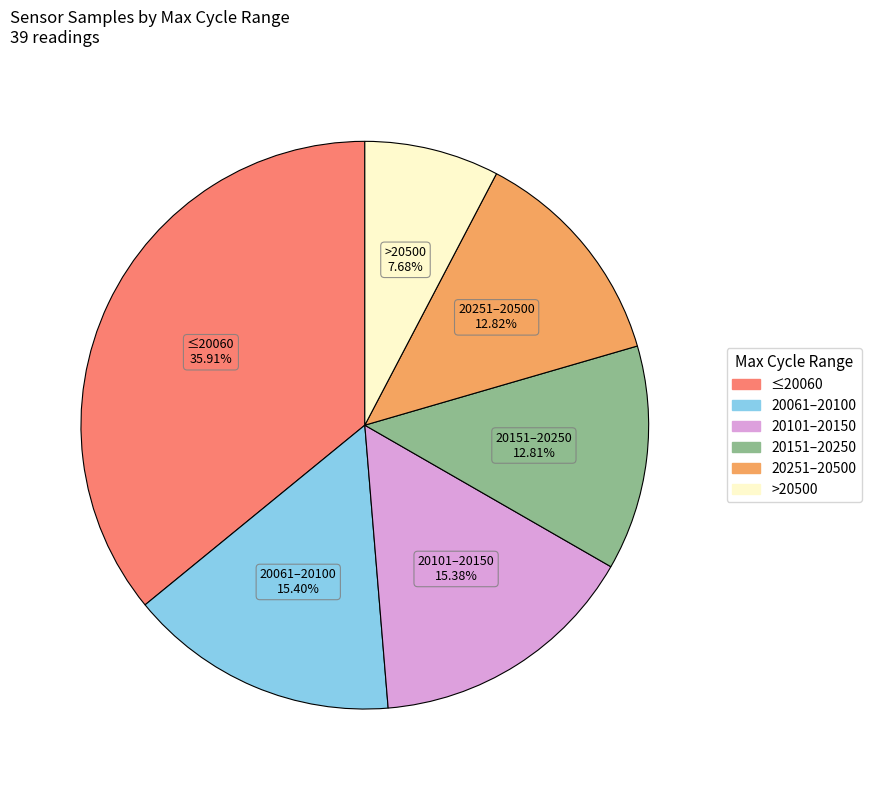

Does any single category account for the majority?

No